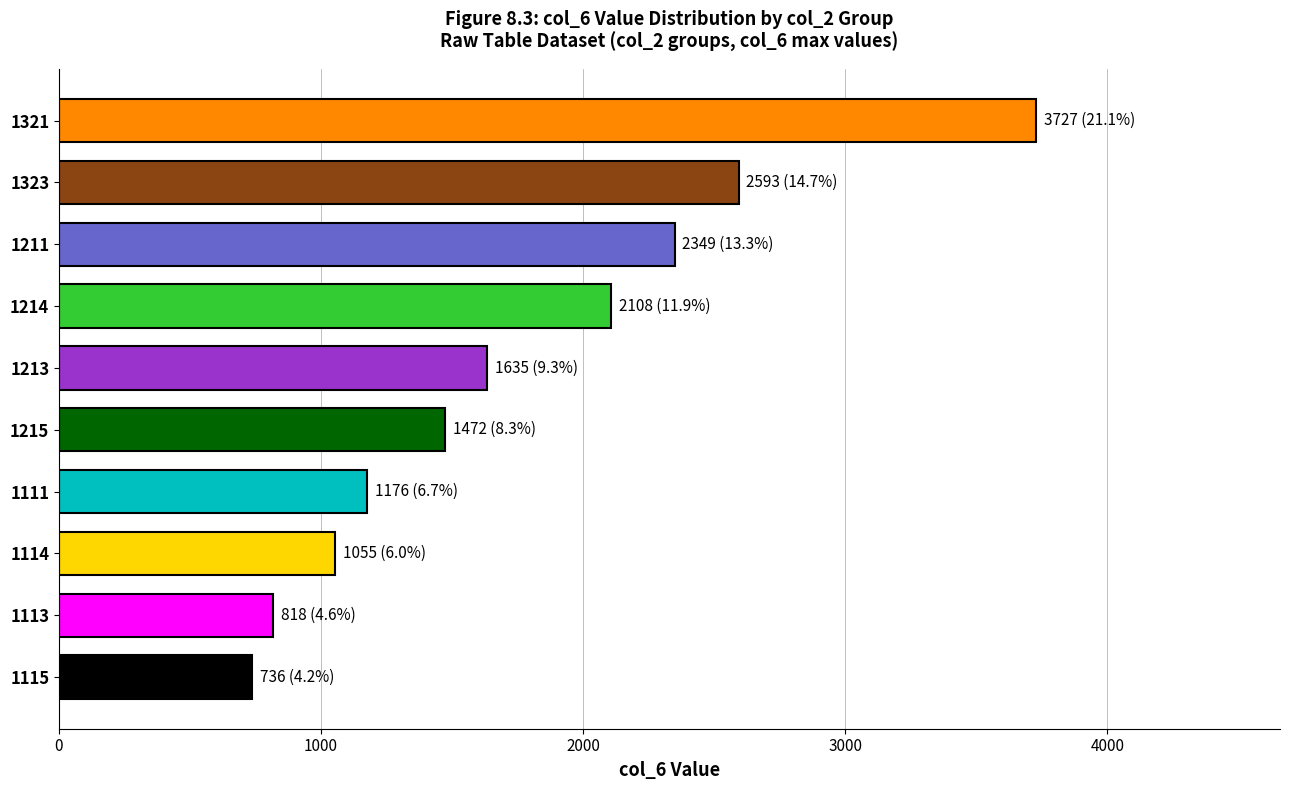

Rank the categories by value from lowest to highest.

1115, 1113, 1114, 1111, 1215, 1213, 1214, 1211, 1323, 1321